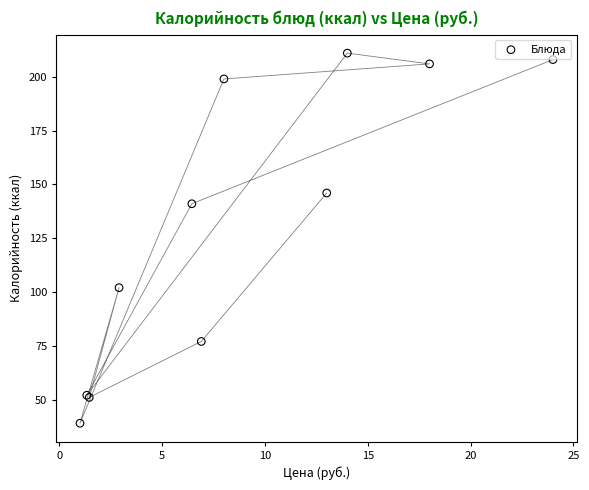

What Y value in the scatter plot is closest to 125?

141